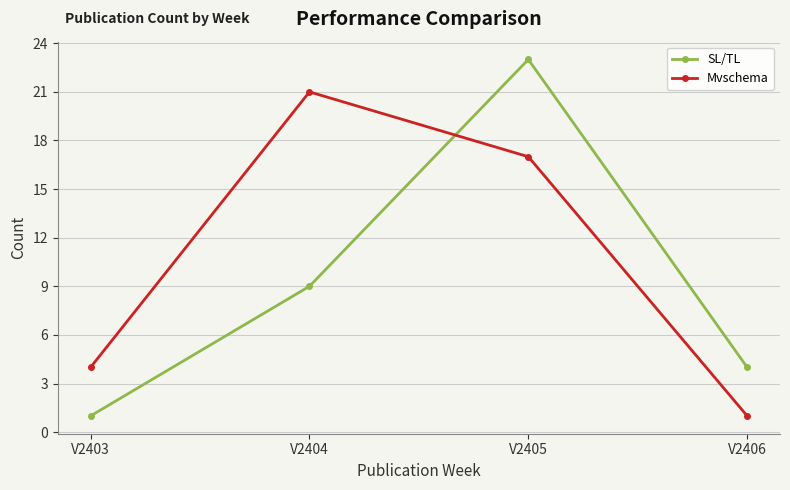

Rank the series at V2404 from lowest to highest value.

SL/TL, Mvschema